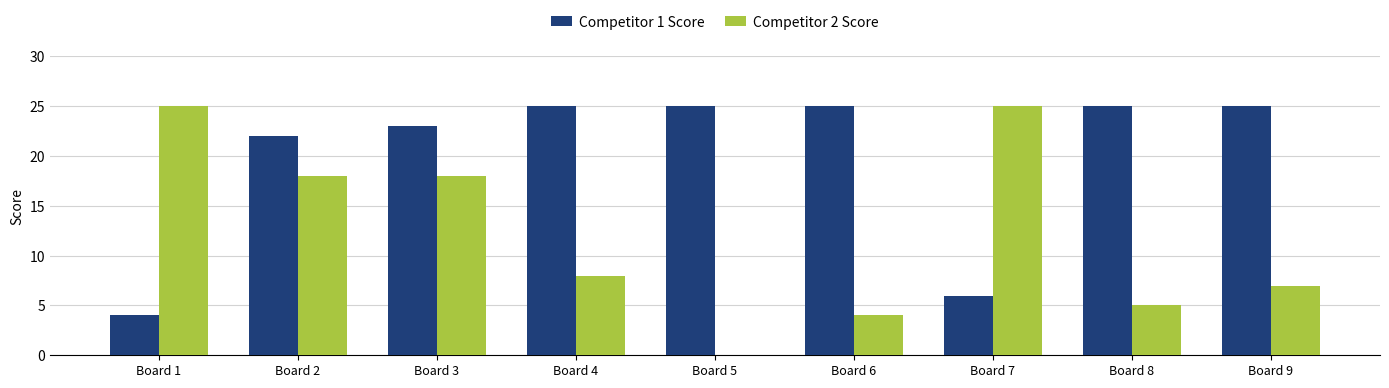

What are all the series names shown in the legend?

Competitor 1 Score, Competitor 2 Score